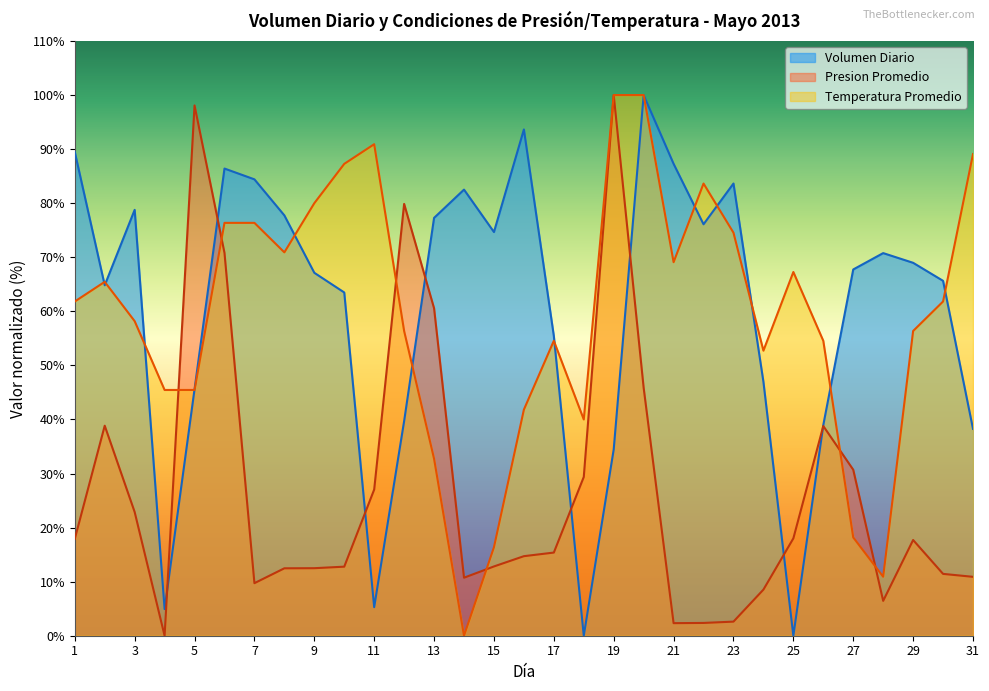

How many interior local peaks does the Volumen Diario series have?

7